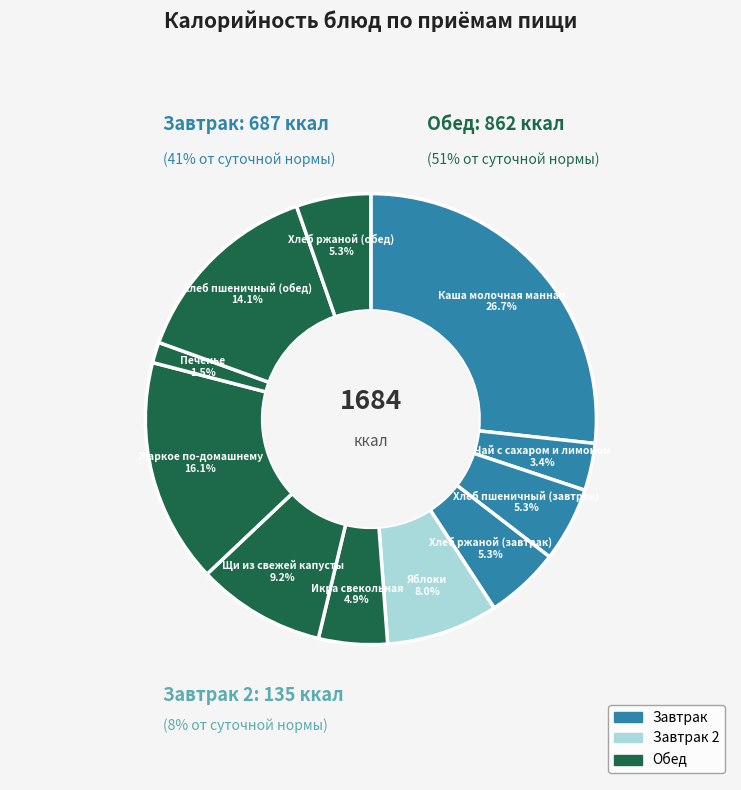

What is the largest slice in the pie chart?

Каша молочная манная